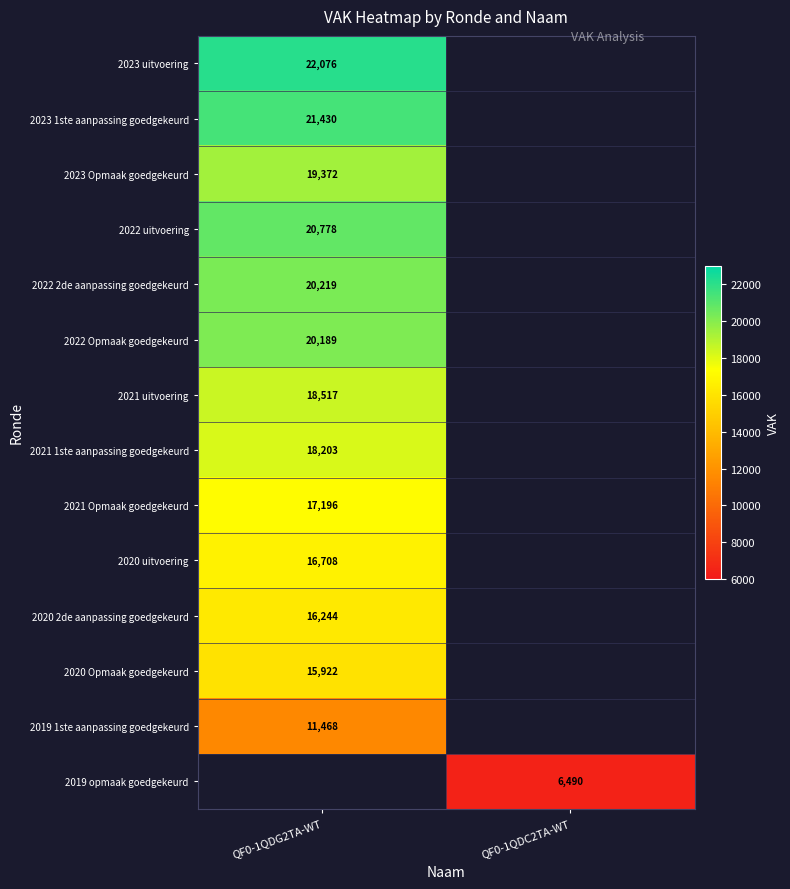

Is it true that 2021 Opmaak goedgekeurd equals 29450 at QF0-1QDG2TA-WT?

False